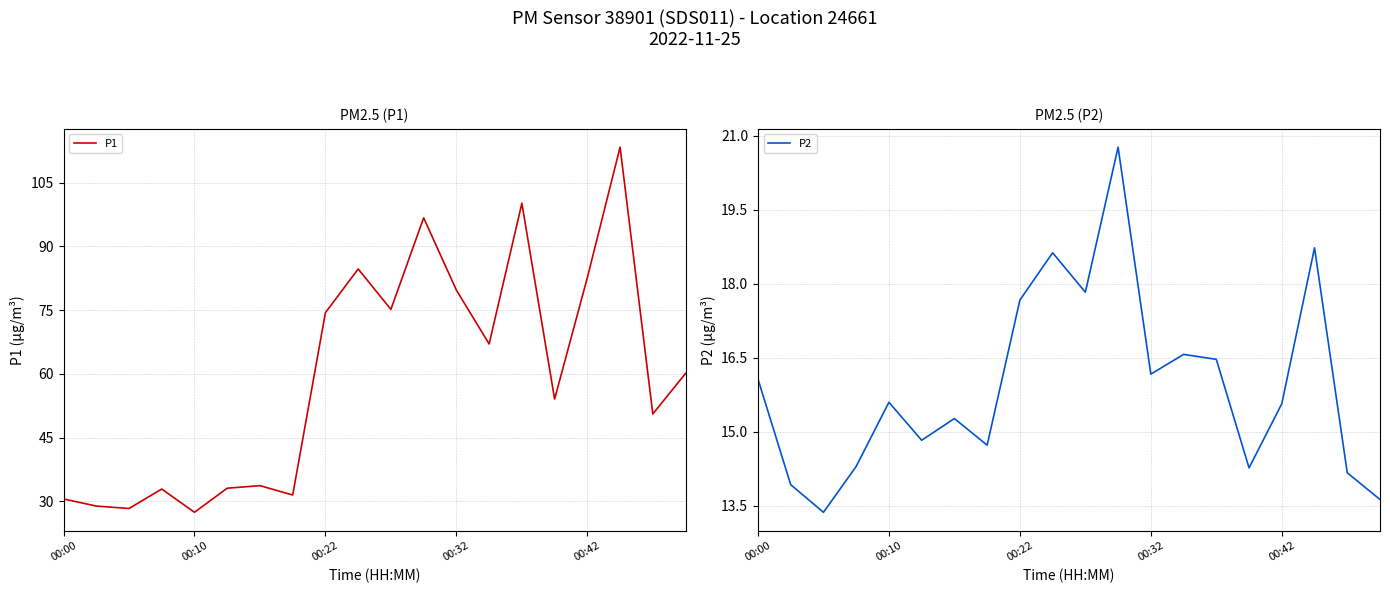

Which series has the largest range (max minus min)?

P1